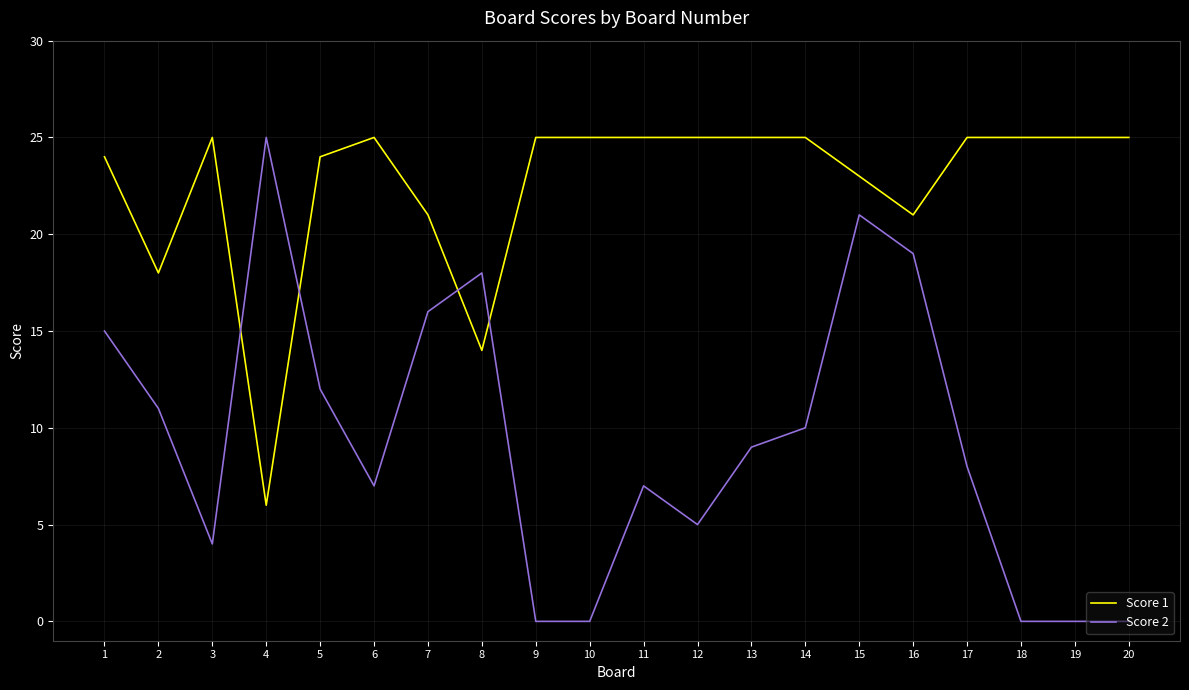

Which series ends up on top after the final intersection of Score 2 and Score 1?

Score 1